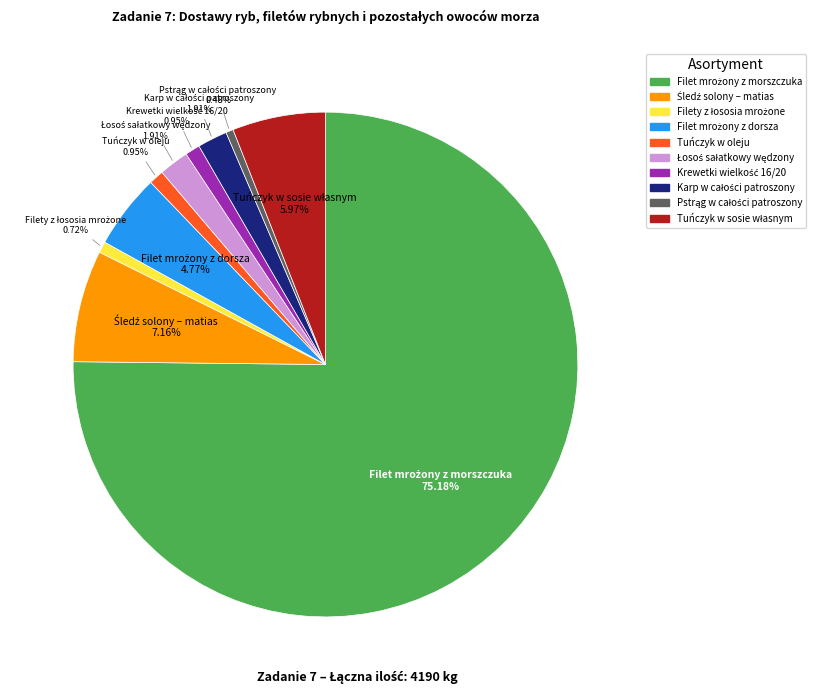

Is Tuńczyk w oleju the majority of the pie?

No